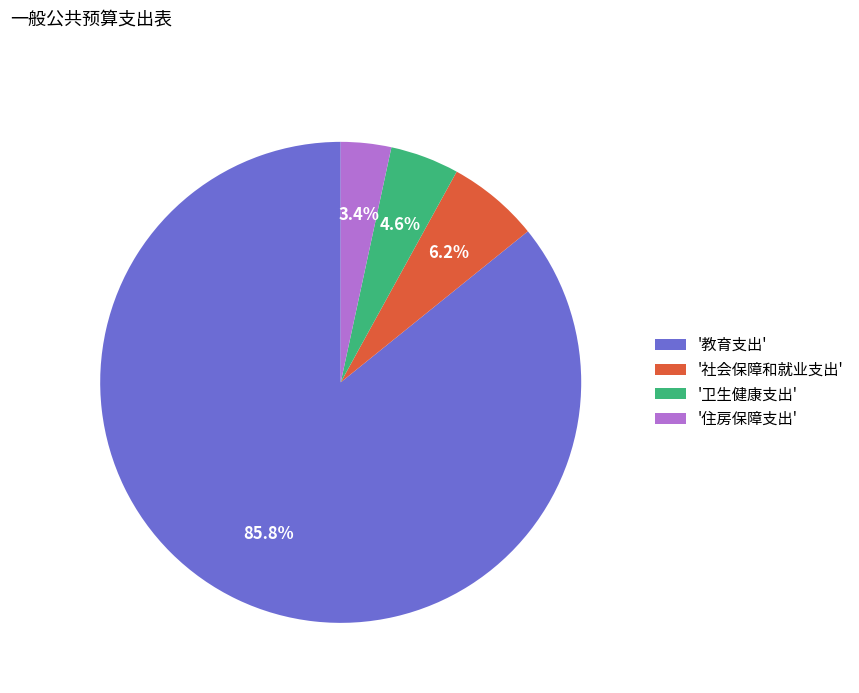

Which has a higher value, '教育支出' or '卫生健康支出'?

'教育支出'